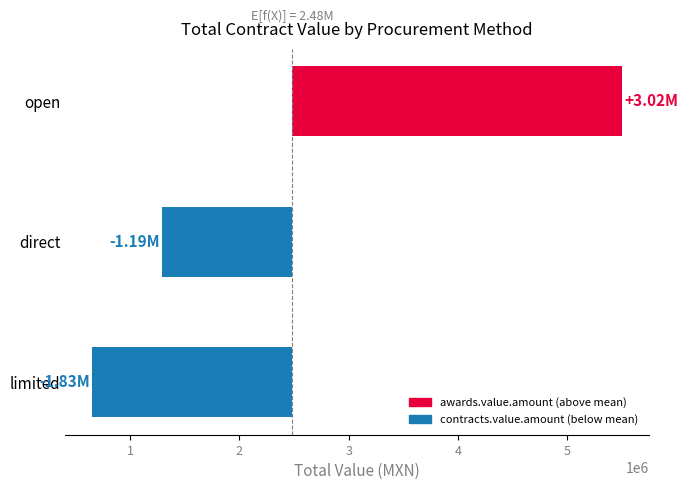

How many values are below zero?

2